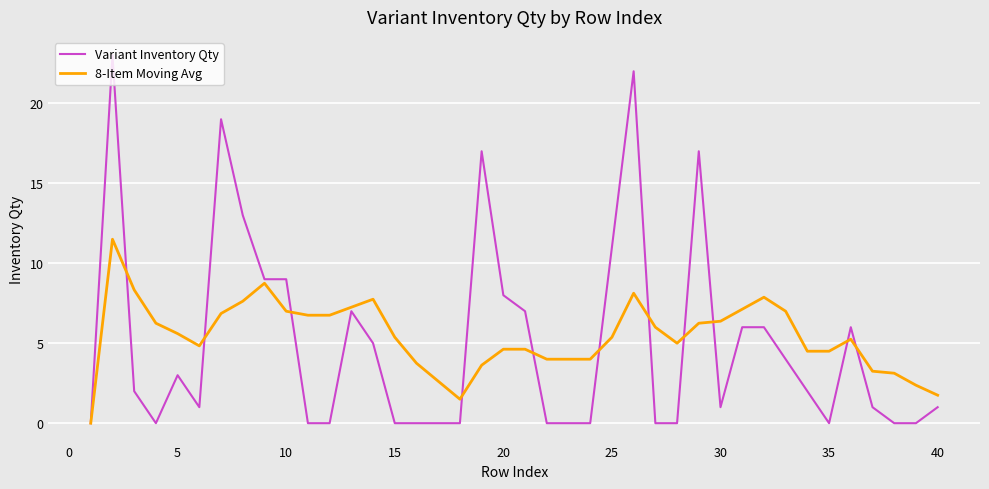

Which series has the largest range (max minus min)?

Variant Inventory Qty